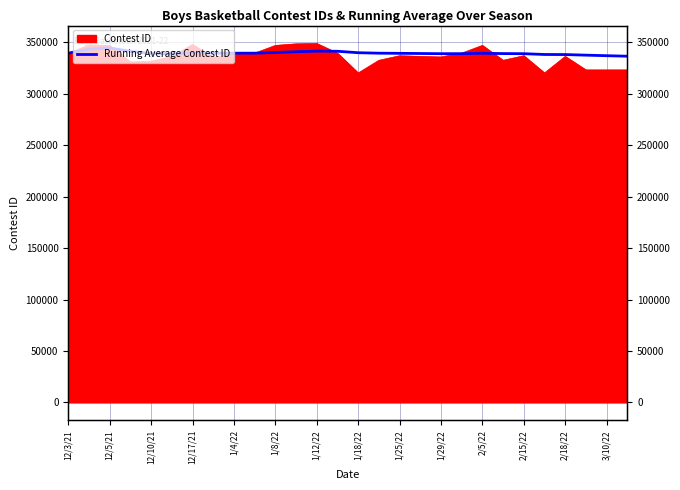

Reading left to right, list all the values displayed in this chart.

339584.0	343534.0	344728.3	341294.2	339381.6	338890.3	340192.6	339584.0	339584.6	339585.3	340270.2	340970.0	341587.2	341445.0	340037.3	339575.0	339429.6	339263.8	339086.5	339112.3	339495.0	339183.6	339093.3	338311.7	338237.1	337662.9	337131.5	336638.1